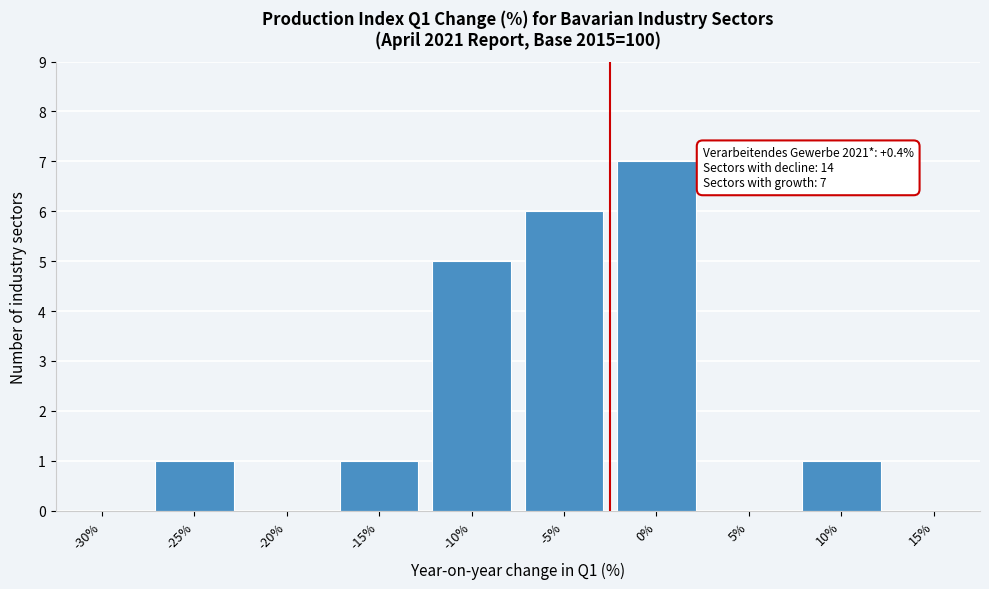

Reading left to right, what are all the values shown in this chart?

-30%=0	-25%=1	-20%=0	-15%=1	-10%=5	-5%=6	0%=7	5%=0	10%=1	15%=0